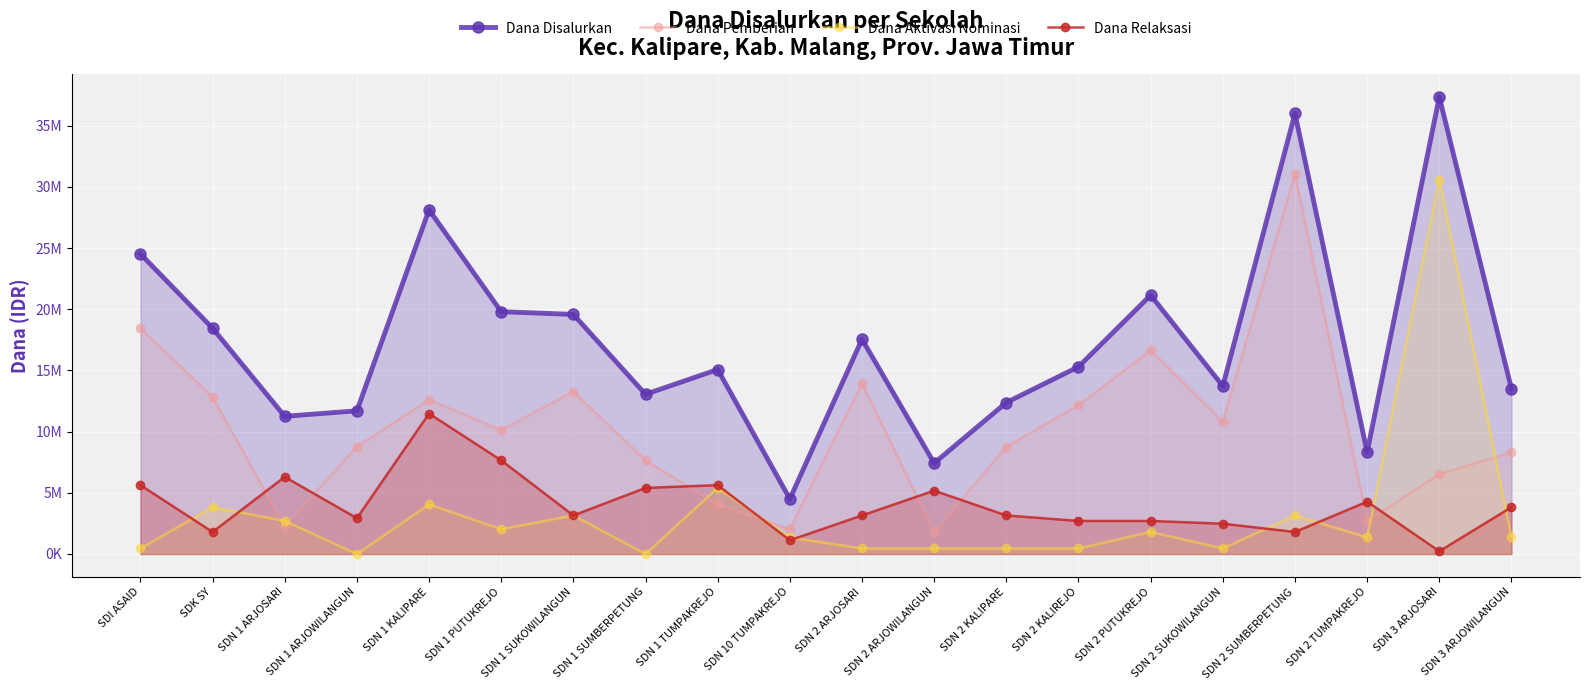

Which series has the widest spread of values?

Dana Disalurkan